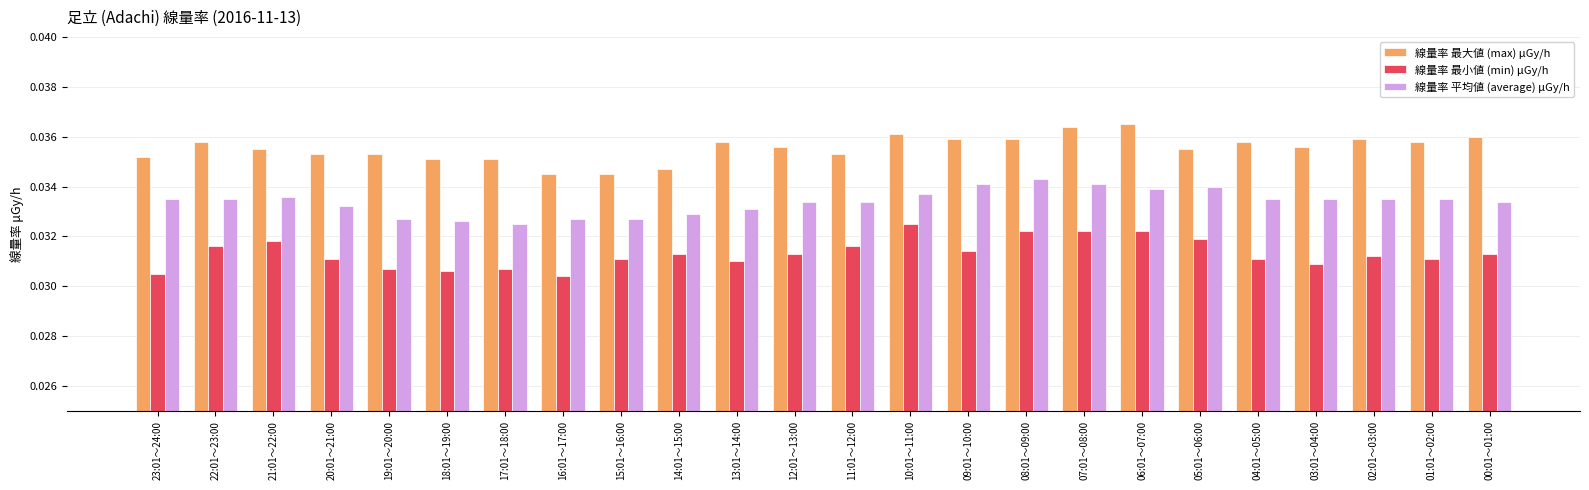

Rank the series by their maximum value, from highest to lowest.

線量率 最大値 (max) μGy/h, 線量率 平均値 (average) μGy/h, 線量率 最小値 (min) μGy/h